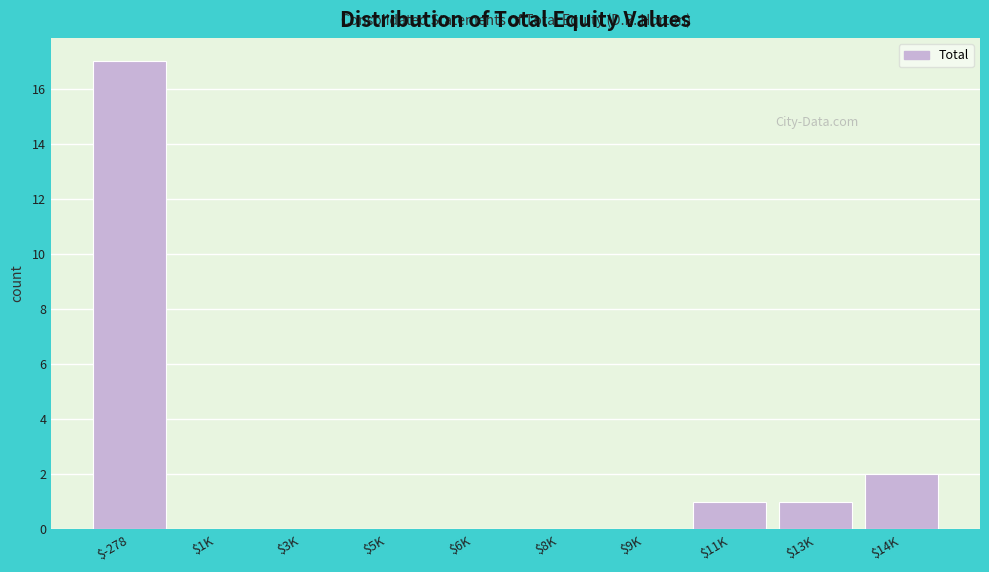

What is the sum of all values?

21